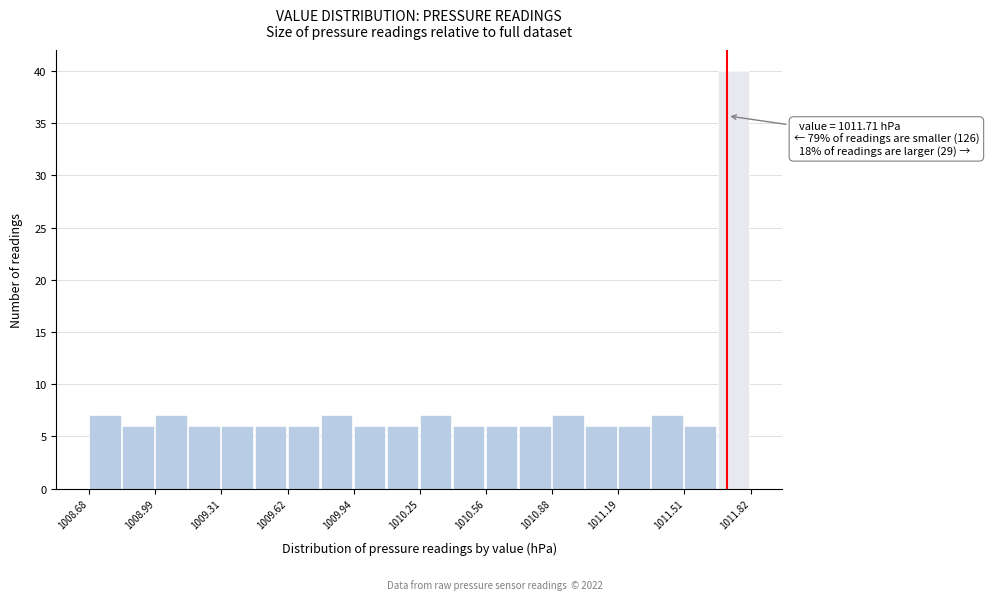

Read against the x-axis, roughly where is the centre of the tallest bar?

1011.75